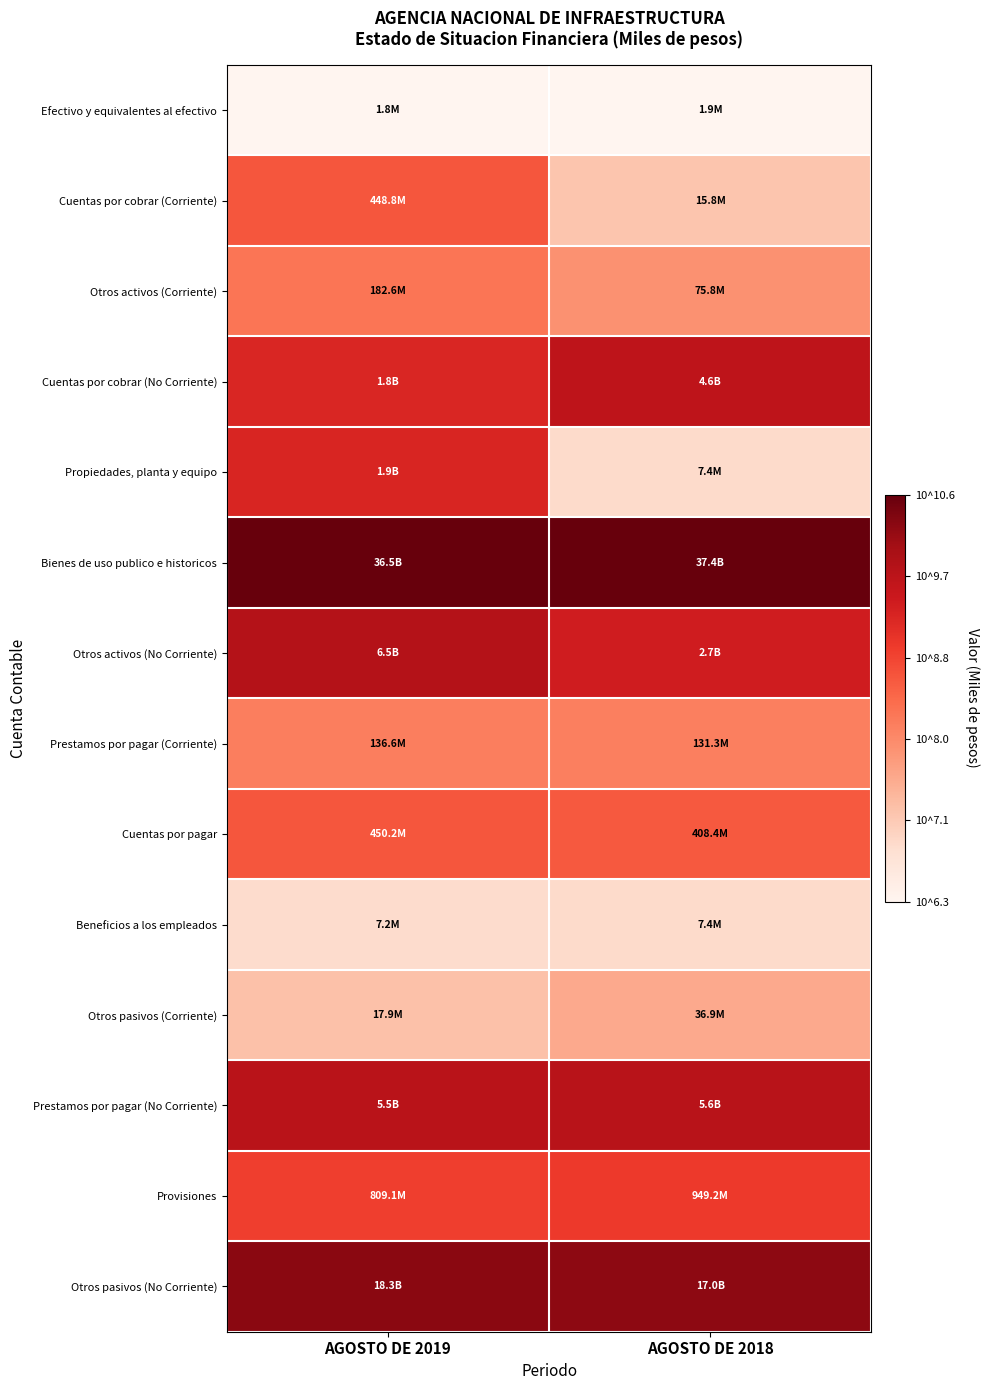

Reading left to right, what are all the values shown in this chart?

Efectivo y equivalentes al efectivo: AGOSTO DE 2019=6.3	AGOSTO DE 2018=6.3
Cuentas por cobrar (Corriente): AGOSTO DE 2019=8.7	AGOSTO DE 2018=7.2
Otros activos (Corriente): AGOSTO DE 2019=8.3	AGOSTO DE 2018=7.9
Cuentas por cobrar (No Corriente): AGOSTO DE 2019=9.3	AGOSTO DE 2018=9.7
Propiedades, planta y equipo: AGOSTO DE 2019=9.3	AGOSTO DE 2018=6.9
Bienes de uso publico e historicos: AGOSTO DE 2019=10.6	AGOSTO DE 2018=10.6
Otros activos (No Corriente): AGOSTO DE 2019=9.8	AGOSTO DE 2018=9.4
Prestamos por pagar (Corriente): AGOSTO DE 2019=8.1	AGOSTO DE 2018=8.1
Cuentas por pagar: AGOSTO DE 2019=8.7	AGOSTO DE 2018=8.6
Beneficios a los empleados: AGOSTO DE 2019=6.9	AGOSTO DE 2018=6.9
Otros pasivos (Corriente): AGOSTO DE 2019=7.3	AGOSTO DE 2018=7.6
Prestamos por pagar (No Corriente): AGOSTO DE 2019=9.7	AGOSTO DE 2018=9.8
Provisiones: AGOSTO DE 2019=8.9	AGOSTO DE 2018=9.0
Otros pasivos (No Corriente): AGOSTO DE 2019=10.3	AGOSTO DE 2018=10.2